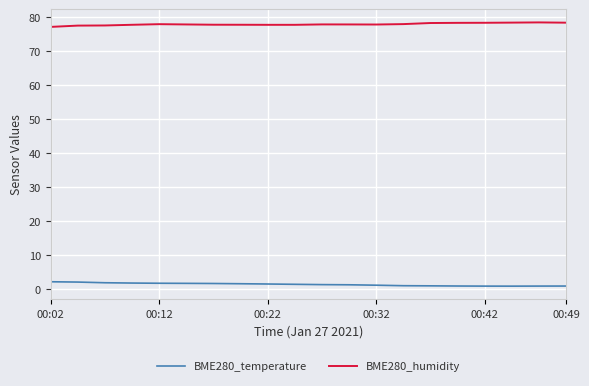

What is the sum of all BME280_temperature values?

26.6